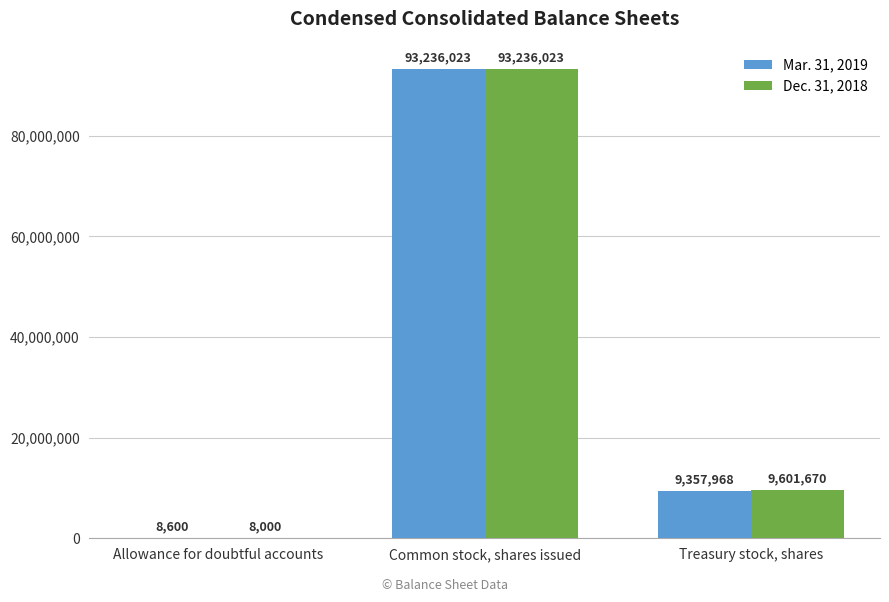

Read the Mar. 31, 2019 value at Treasury stock, shares, to the nearest 10.

9357970